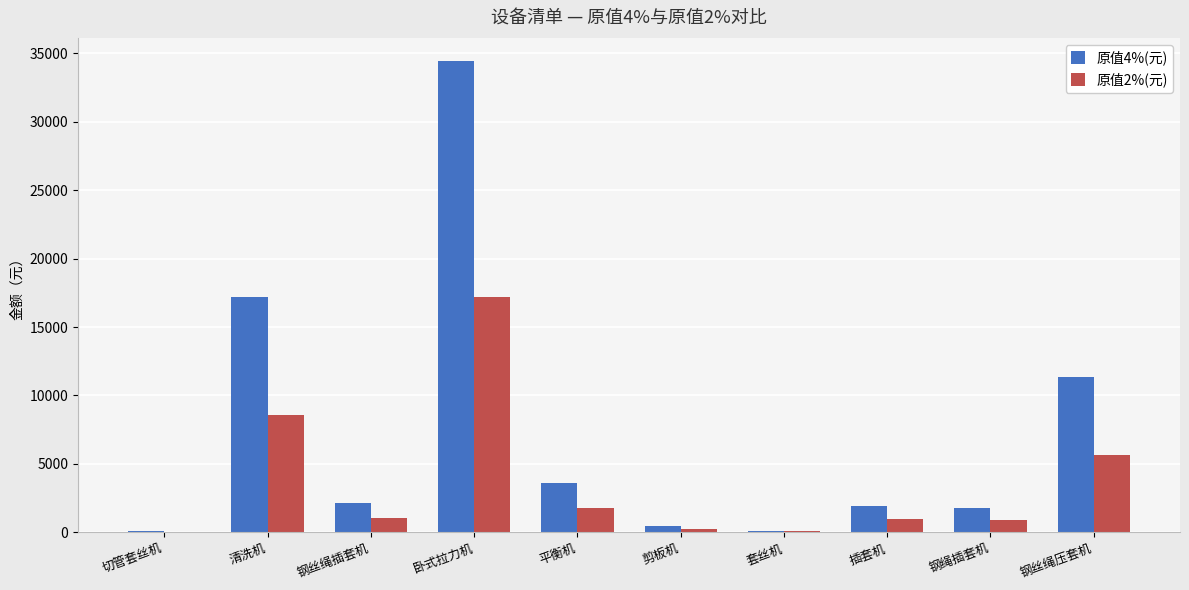

Between 卧式拉力机 and 插套机, which series saw the biggest shift?

原值4%(元)